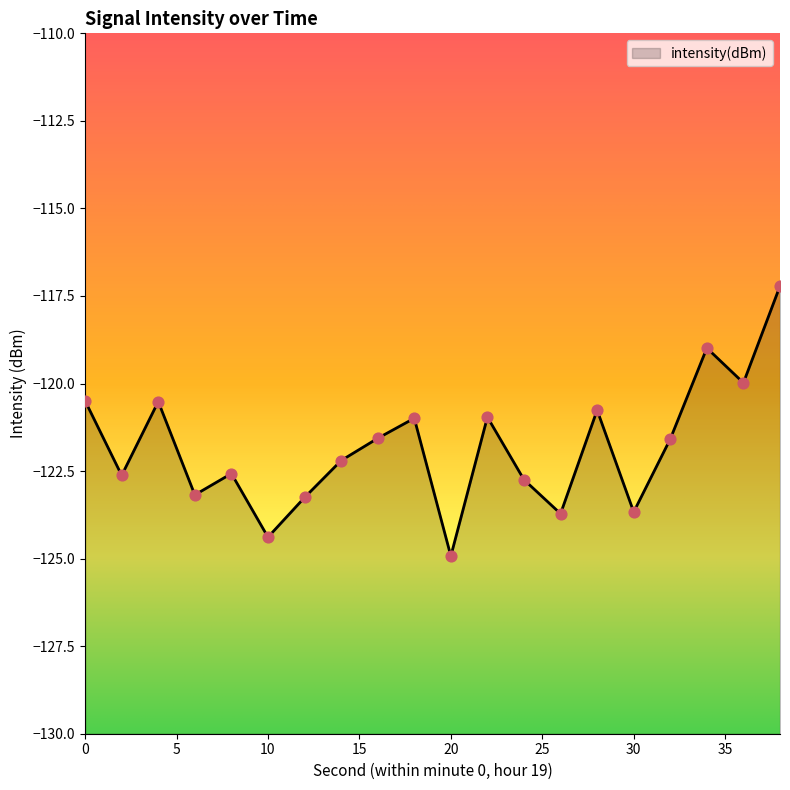

Which has a higher value, 26 or 12?

12